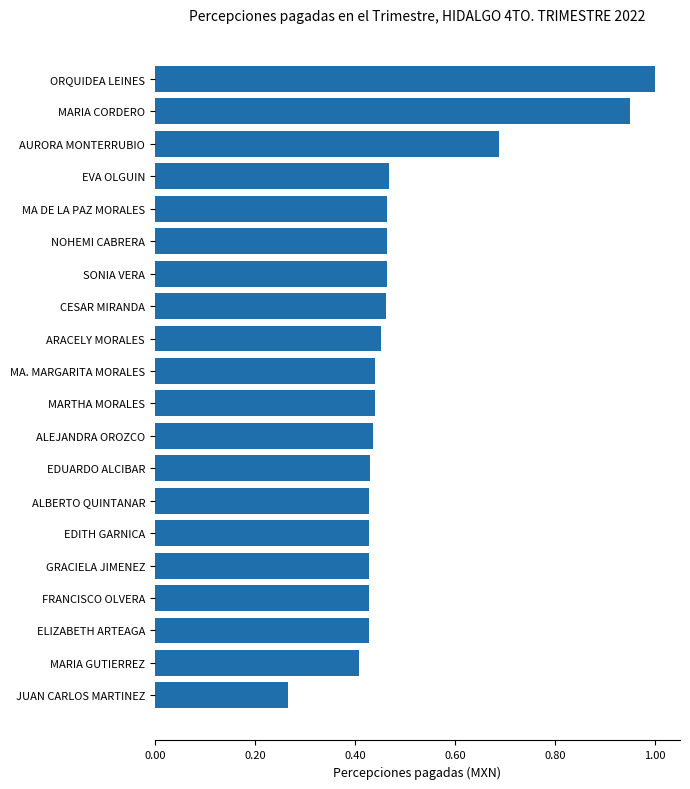

True or false: the data shows 0.4 at MA. MARGARITA MORALES.

True